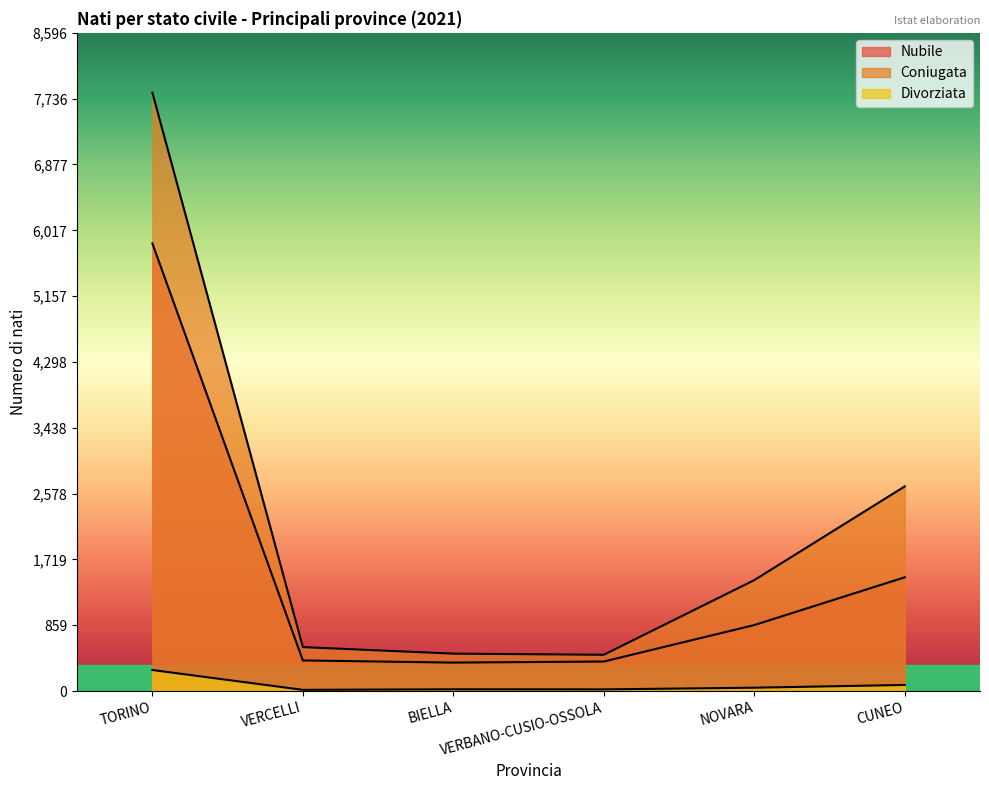

True or false: Divorziata and Coniugata intersect in this chart.

False